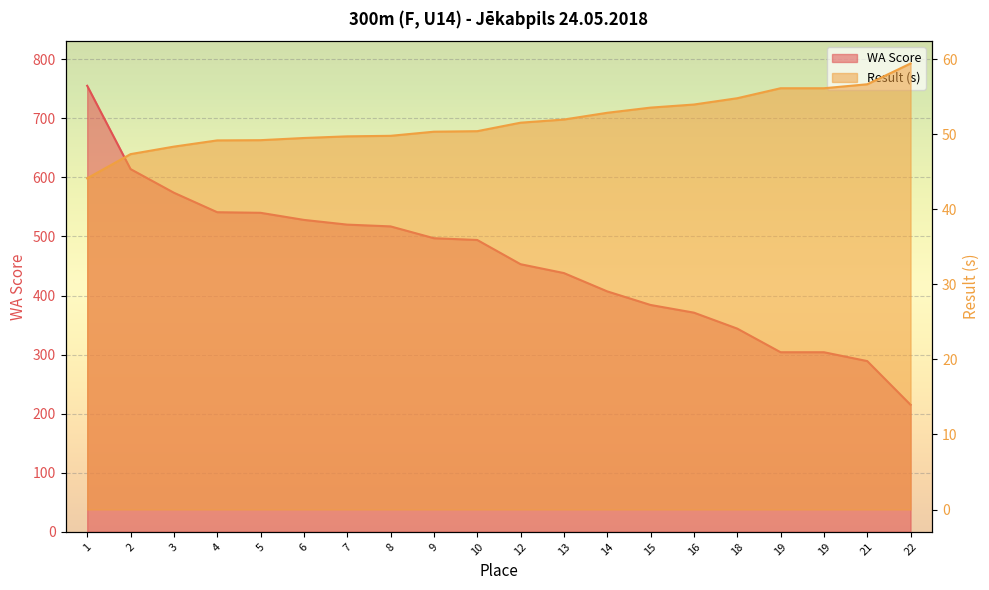

True or false: WA Score and Result (s) cross at least once.

False